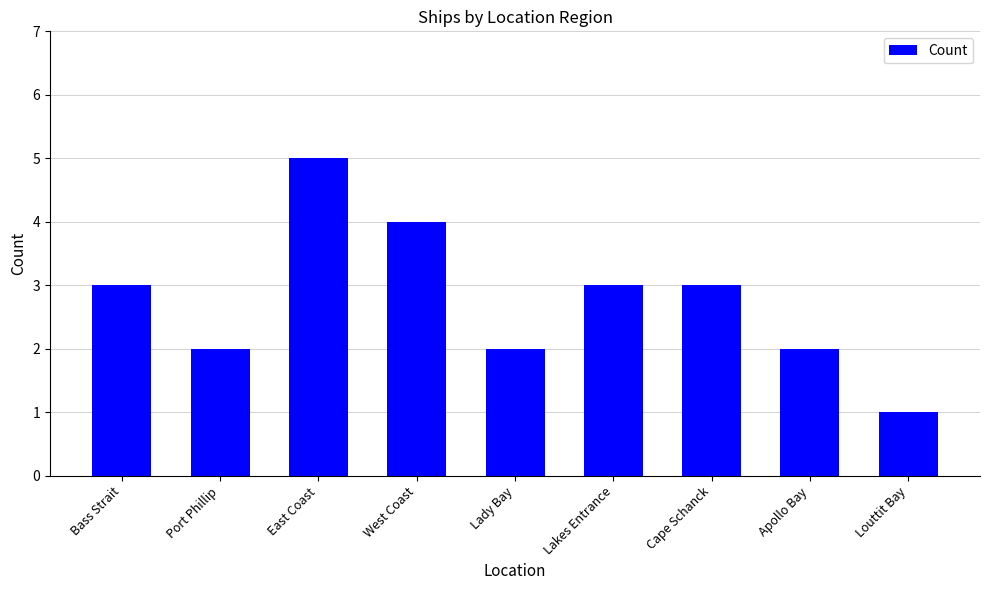

Is it true that the value at Bass Strait is 3?

True